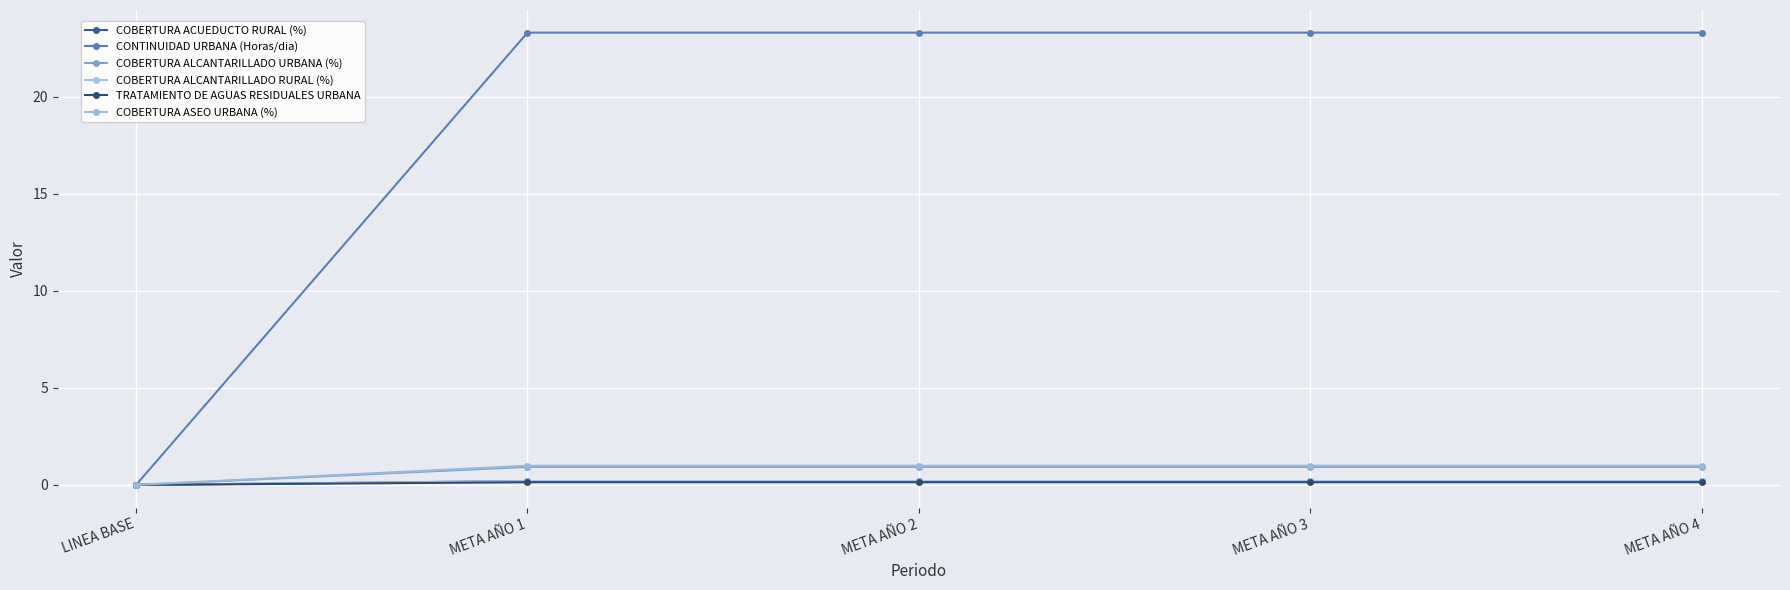

What is the difference between the highest and lowest values at META AÑO 2?

23.2